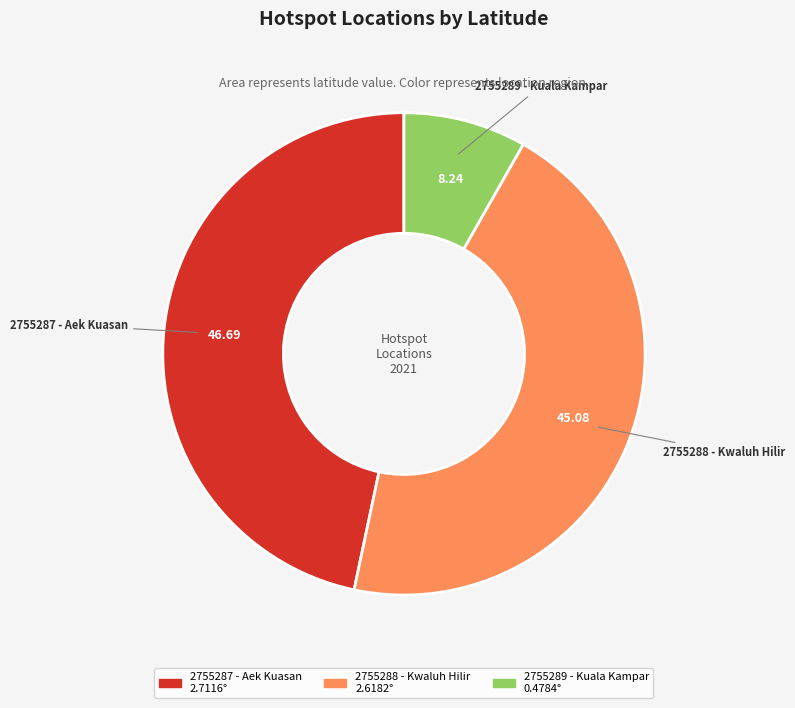

Does 2755289 - Kuala Kampar account for over 50% of the chart?

No